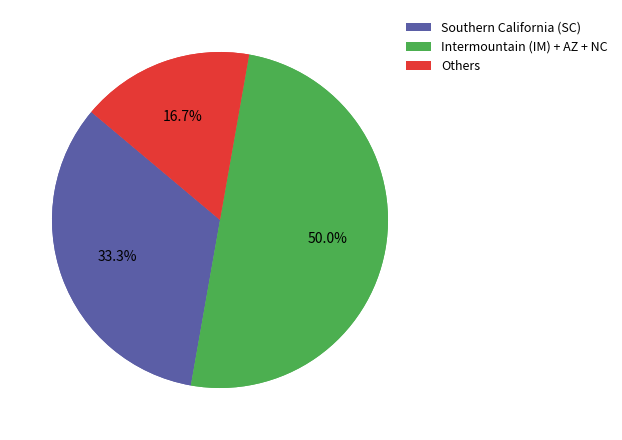

The Intermountain (IM) slice represents 20% of the pie. True or false?

True